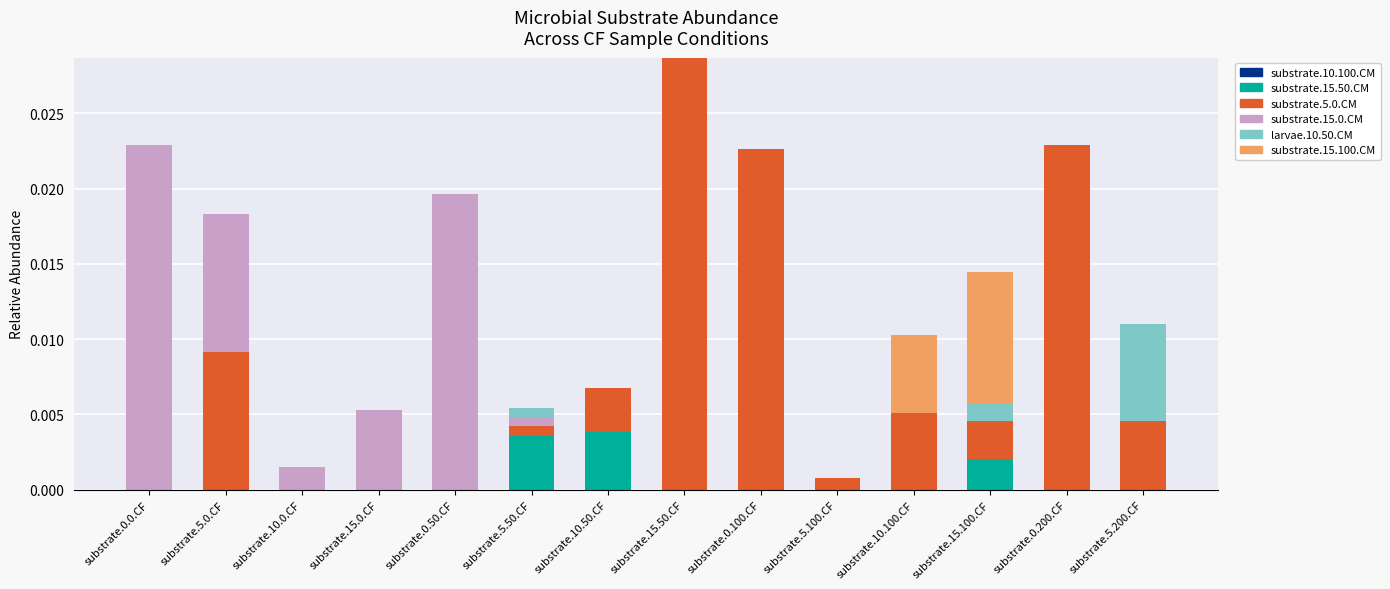

At which category is the sum across all series the highest?

substrate.15.50.CF